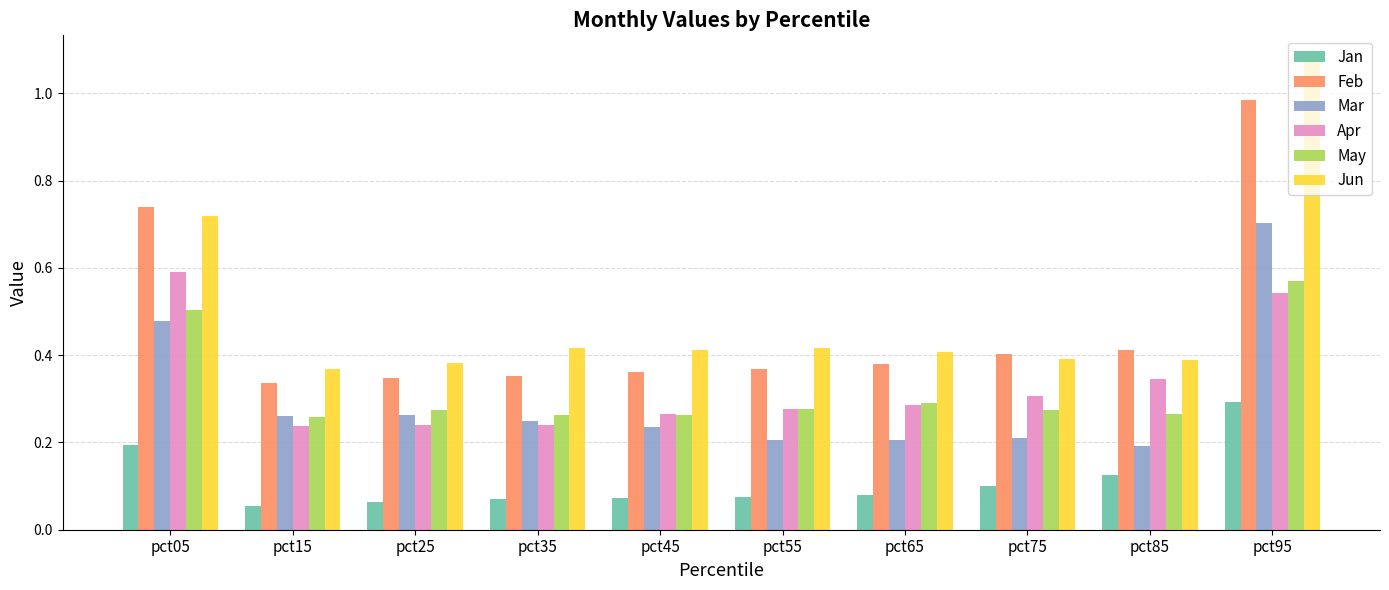

At which category is the sum across all series the highest?

pct95